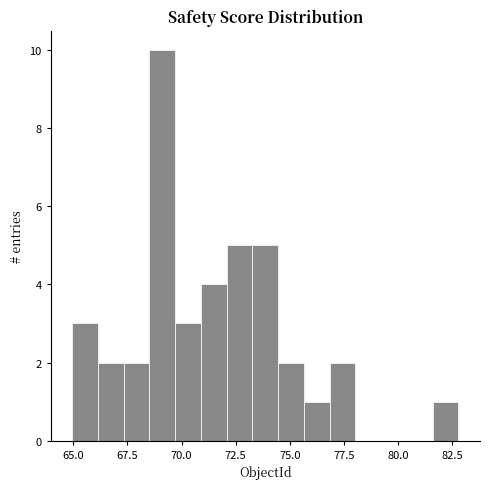

Read against the x-axis, roughly where is the centre of the tallest bar?

69.0